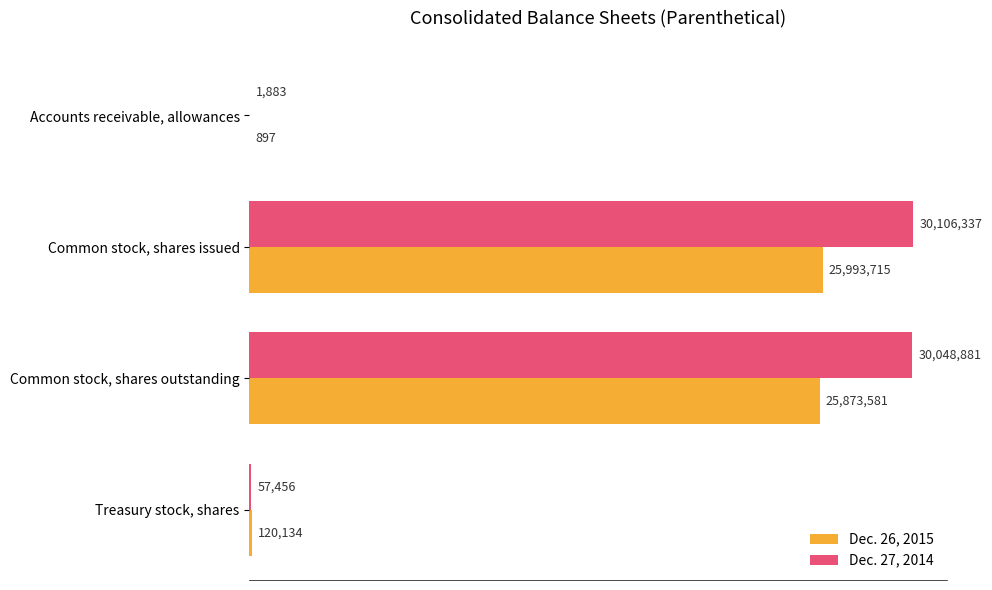

What are all the series names shown in the legend?

Dec. 26, 2015, Dec. 27, 2014